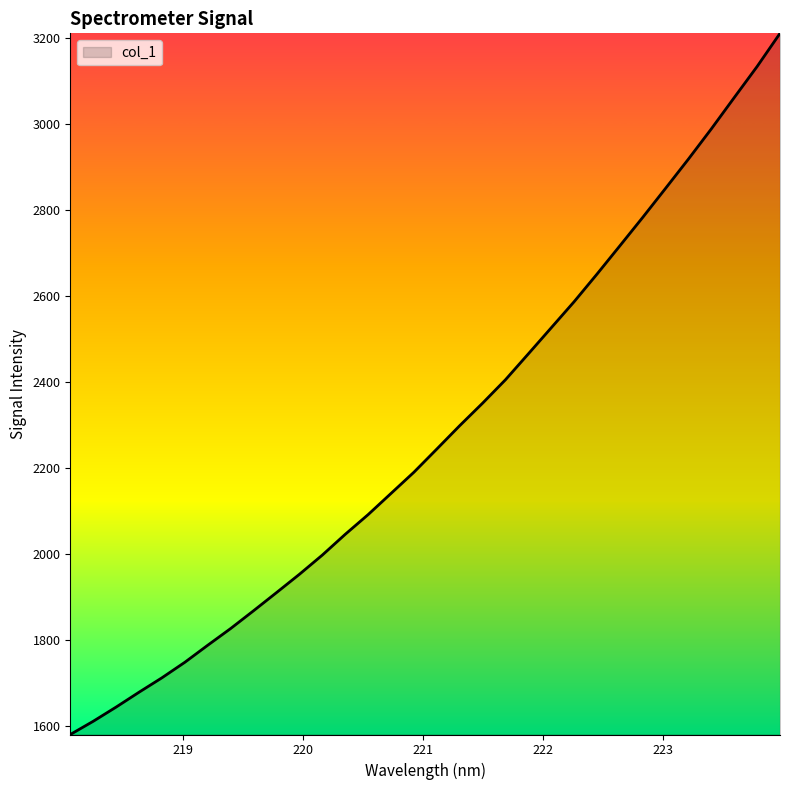

What is the smallest value displayed?

1580.0